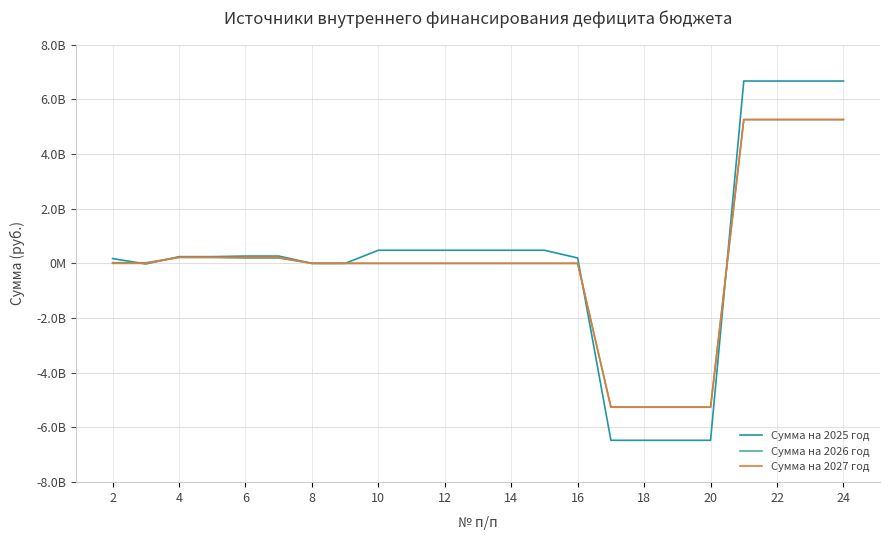

Is this an area chart (filled region under the line)?

No